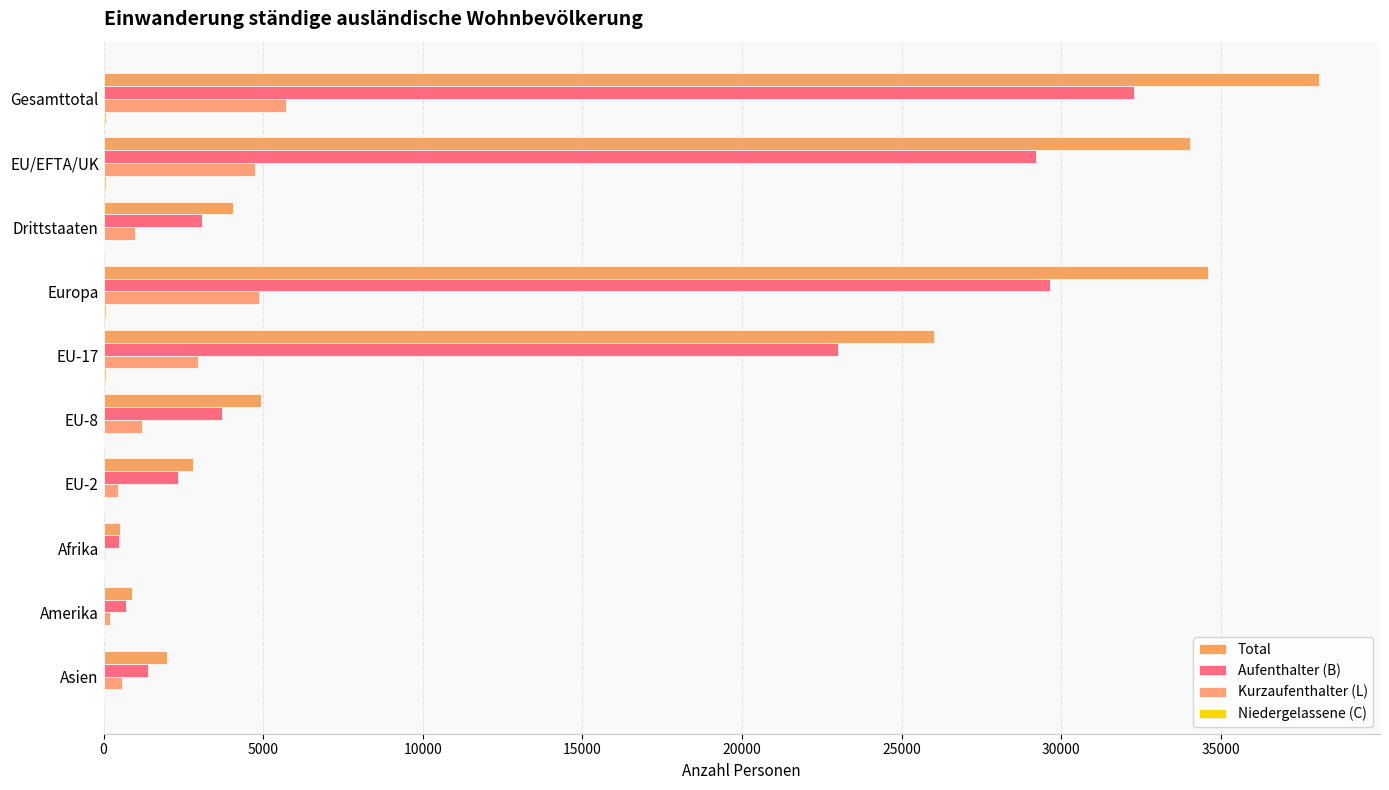

Which series has the largest total across all categories?

Total